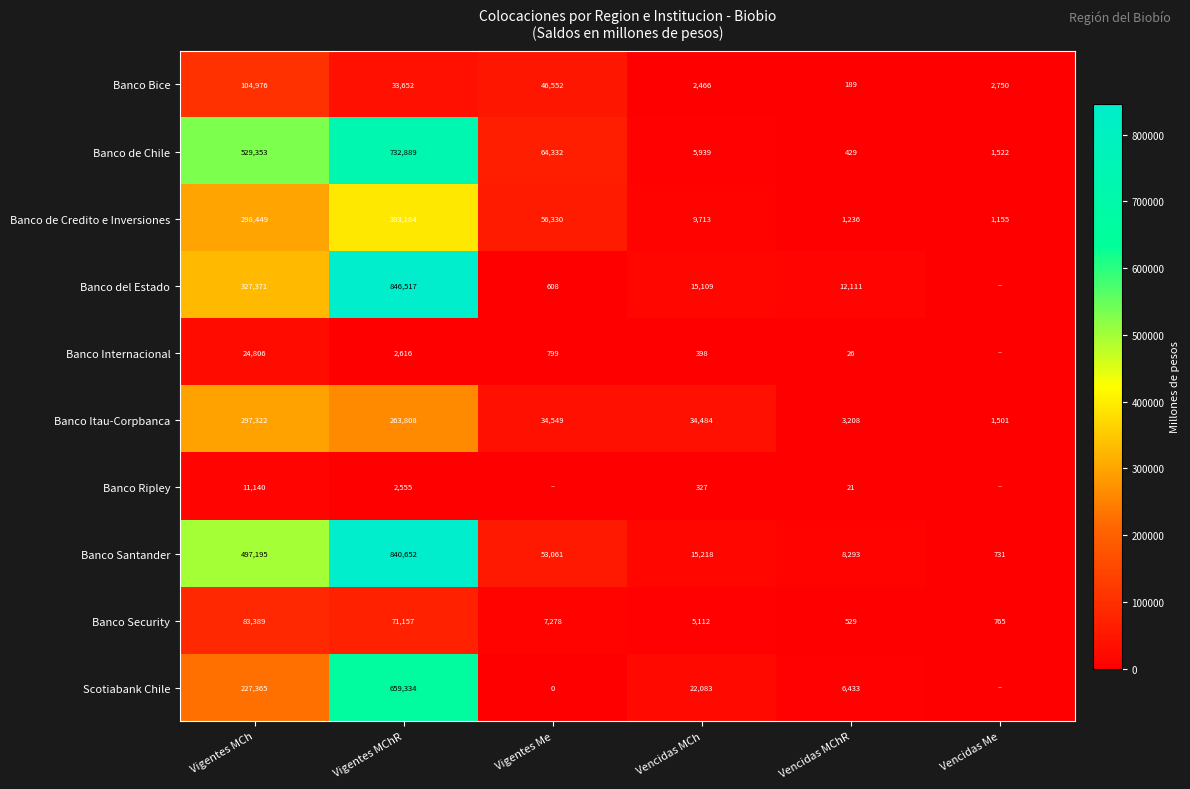

What value does the Banco Santander series have at Vigentes MCh, to the nearest 10?

497200